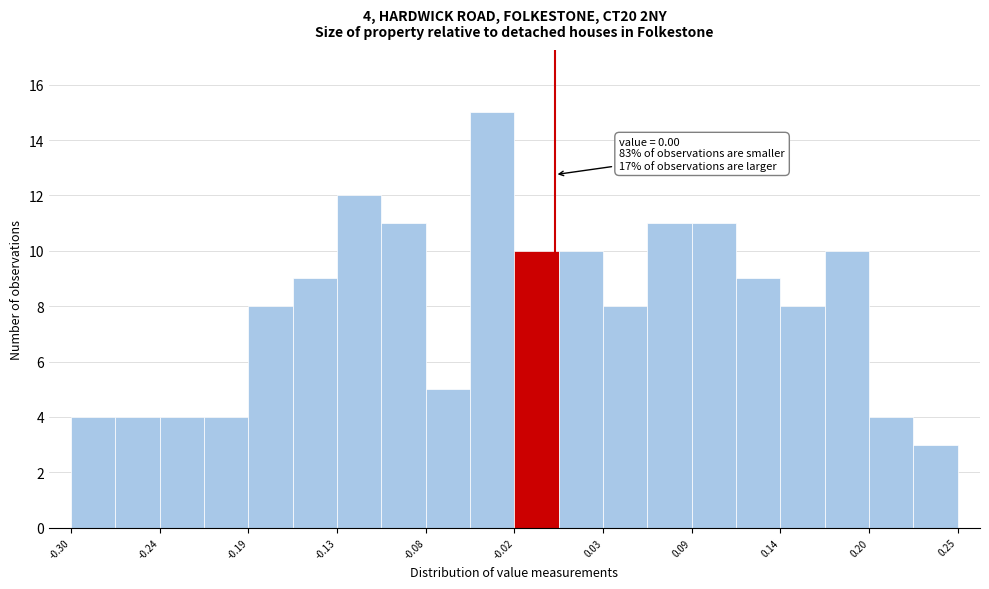

Around what value on the x-axis is the tallest bar? Give the approximate position of its centre, as read against the axis.

-0.04